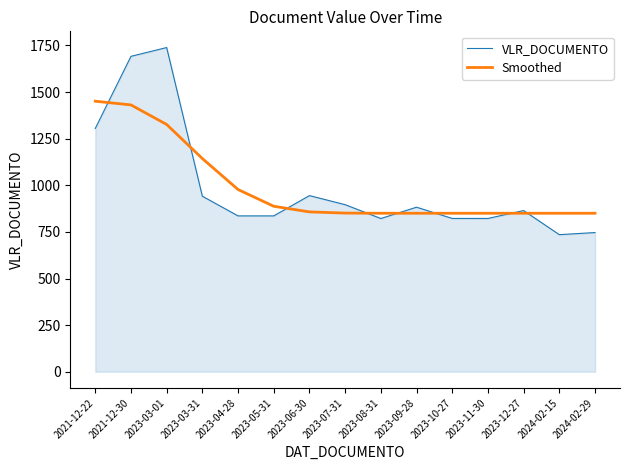

Rank the series at 2024-02-15 from lowest to highest value.

VLR_DOCUMENTO, Smoothed